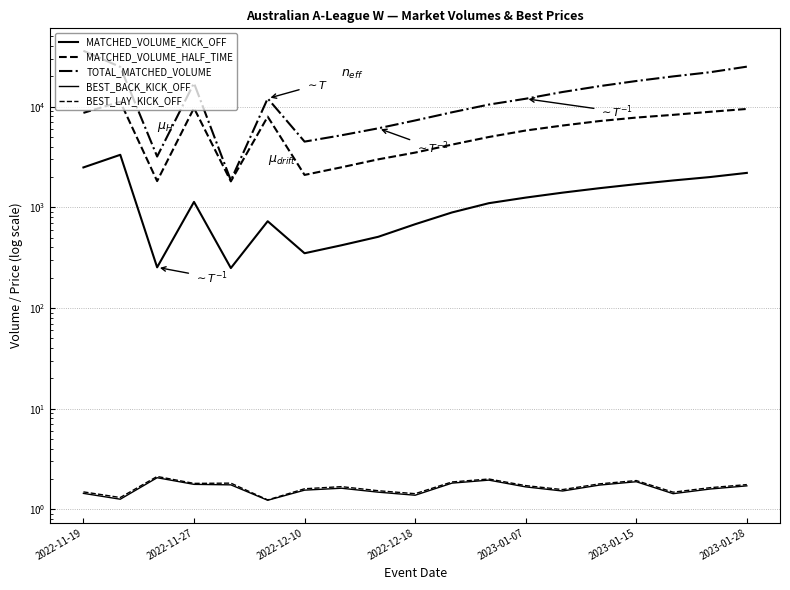

What is the approximate value of MATCHED_VOLUME_KICK_OFF at 2023-01-07?

1250.0